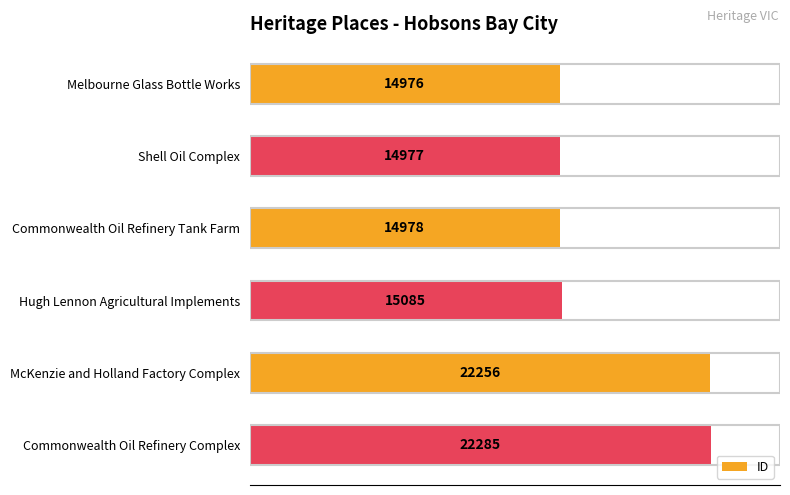

How many data points are less than 15085?

3